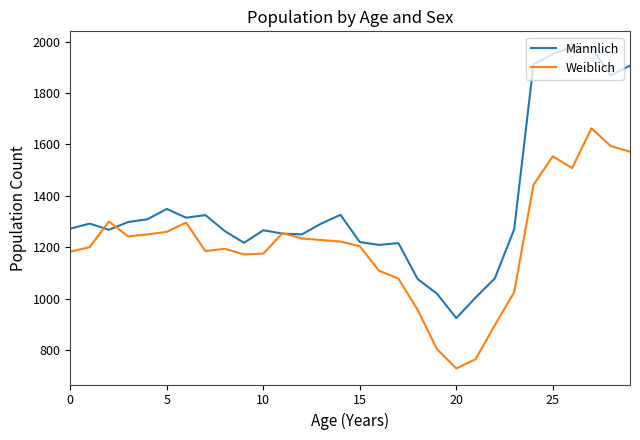

Which series has the largest total across all categories?

Männlich